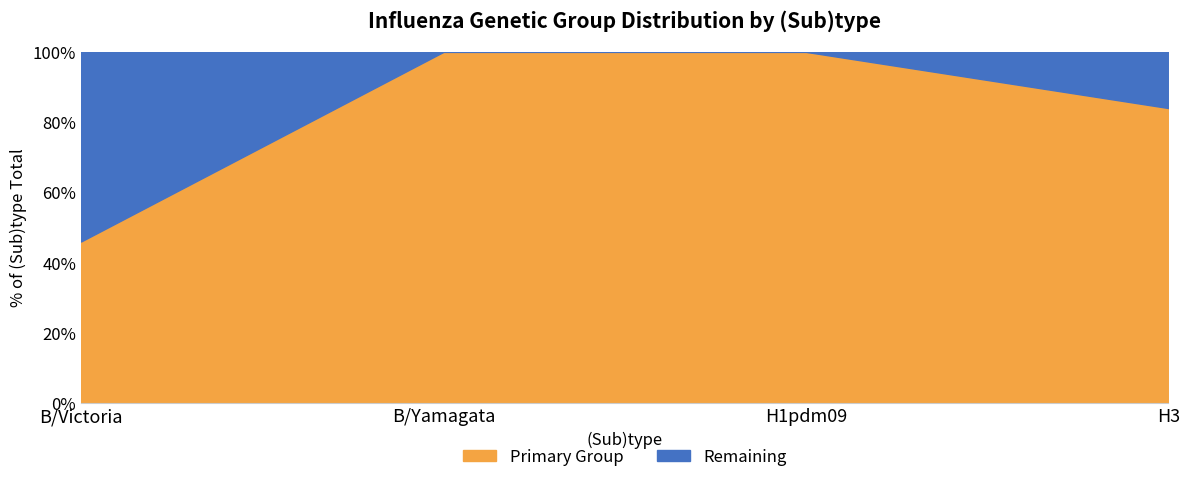

Does the chart have visible grid lines?

Yes